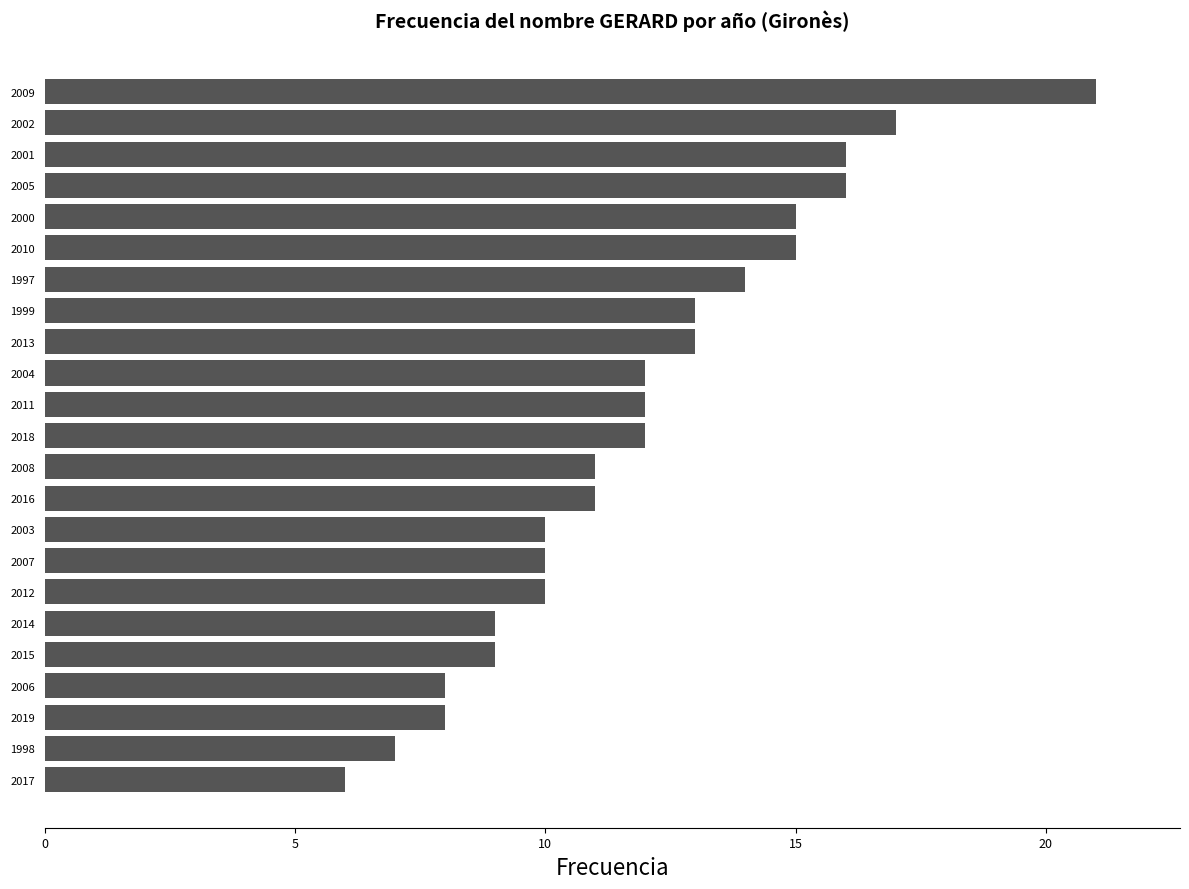

What is the change in value from 2005 to 1998?

-9